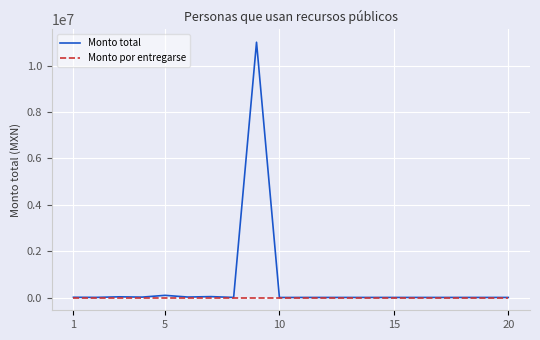

Which series has the largest total across all categories?

Monto total